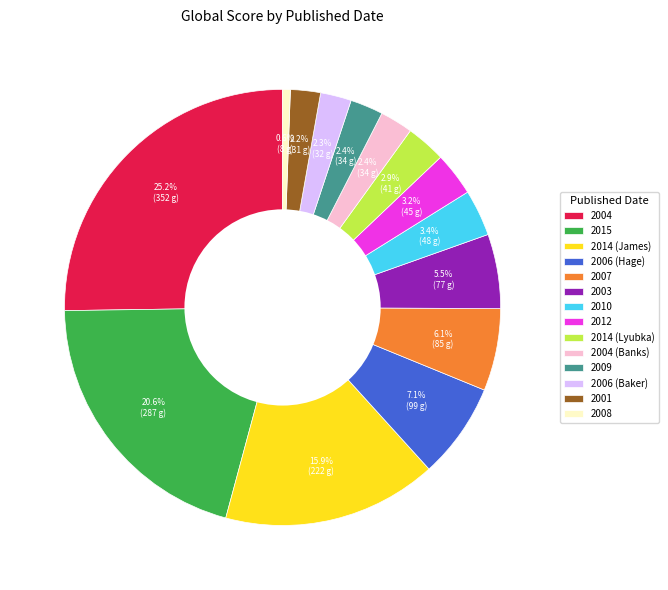

Approximately how many times larger is the value at 2014 (James) compared to 2003?

2.9